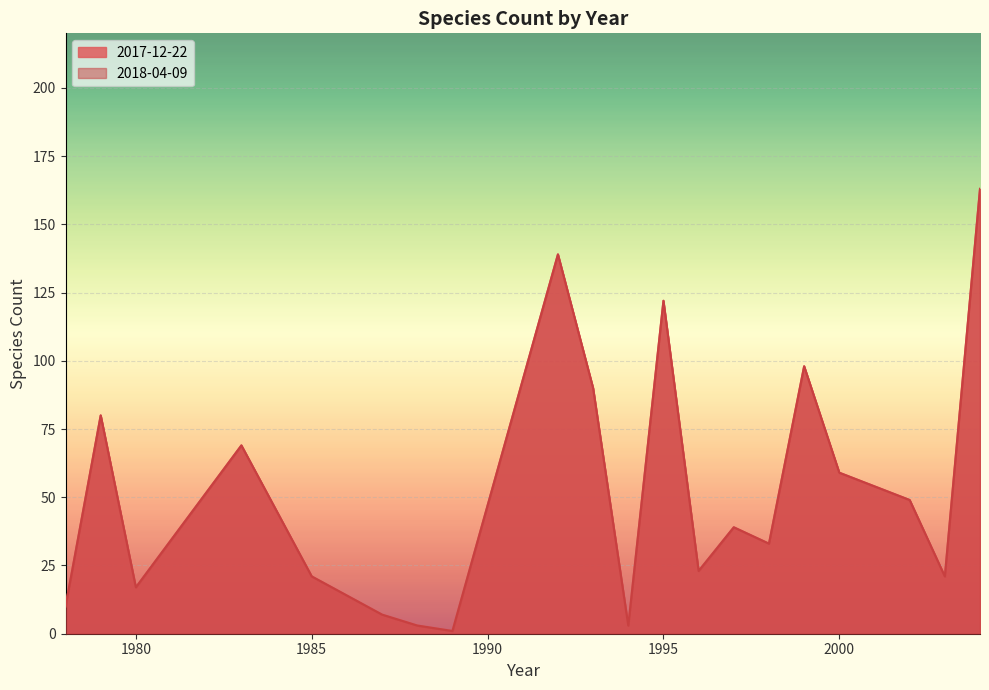

Which category has the lowest value across all series?

1989